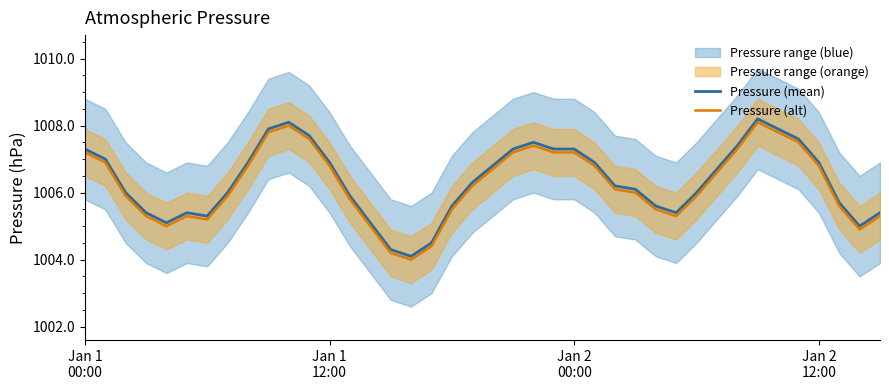

What is the difference between the second highest and minimum values in the Pressure (mean) series?

4.0